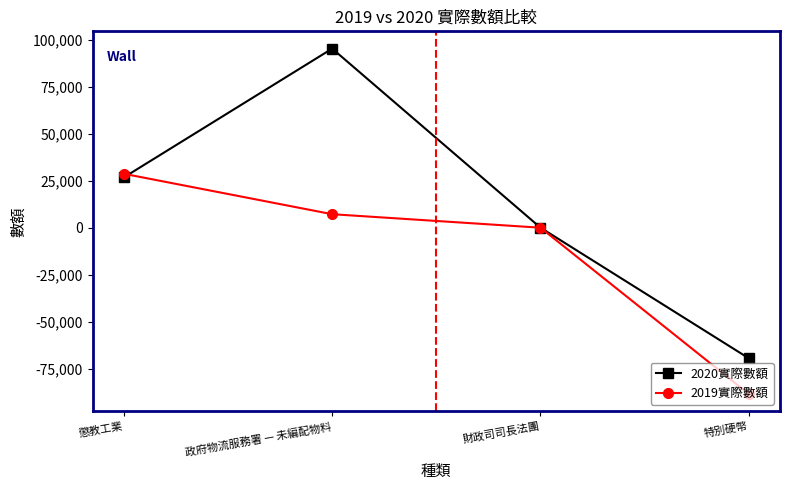

Reading right to left, what are all the values shown in this chart?

2020實際數額: 特別硬幣=-69476	財政司司長法團=79	政府物流服務署 — 未編配物料=95432	懲教工業=26857
2019實際數額: 特別硬幣=-88477	財政司司長法團=51	政府物流服務署 — 未編配物料=7243	懲教工業=28759